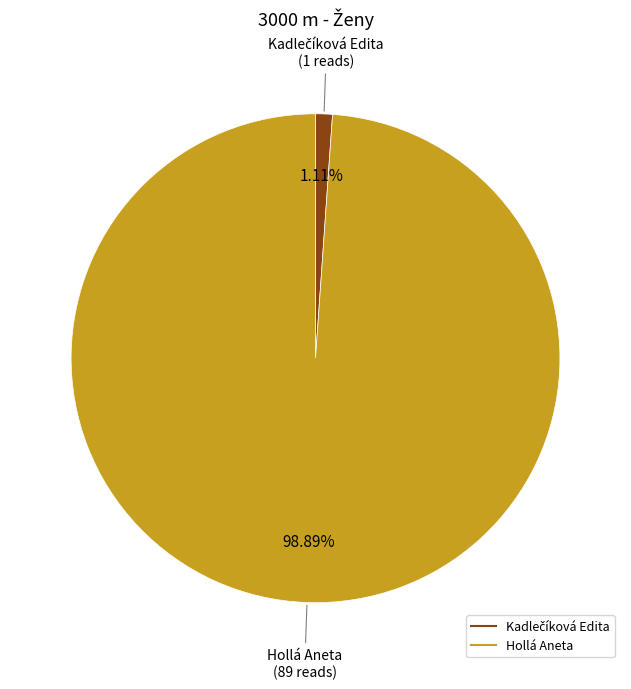

Count the number of slices in the pie.

2